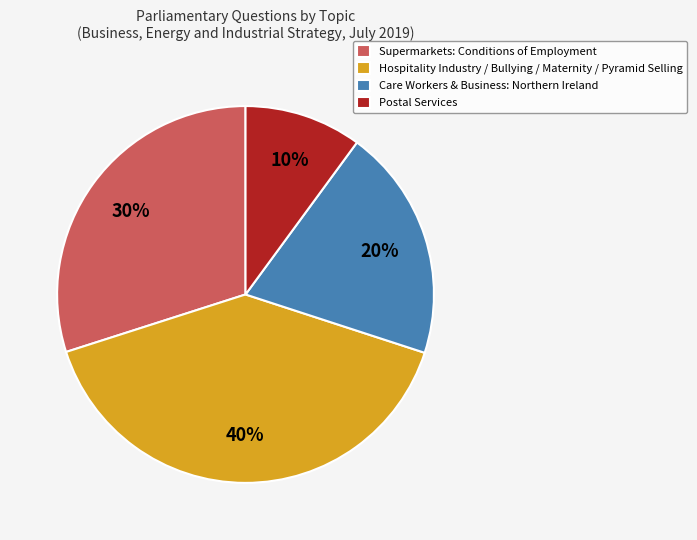

The Postal Services slice represents 10% of the pie. True or false?

True